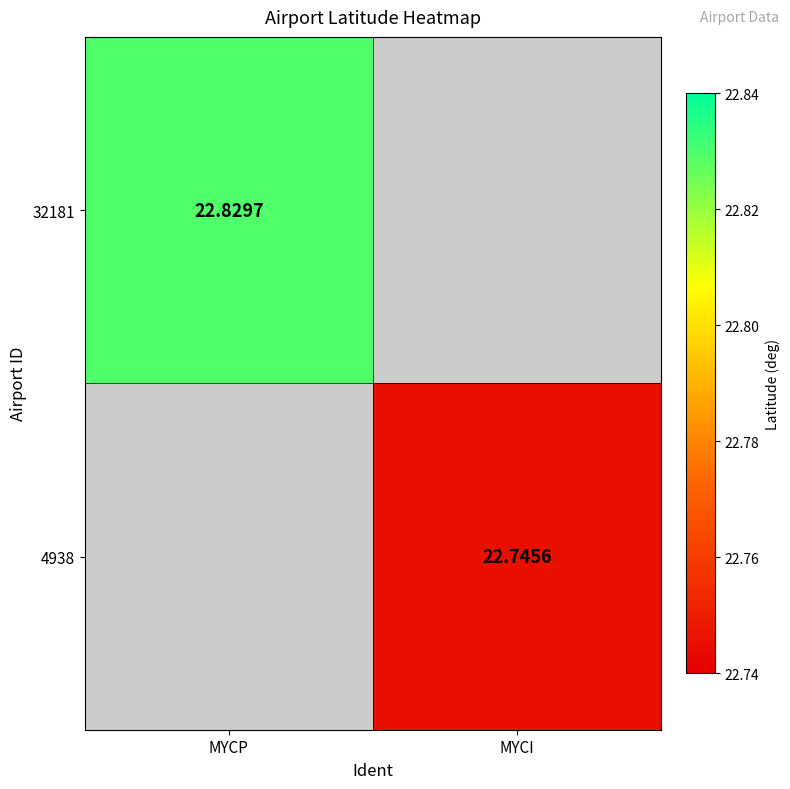

True or false: 4938 has a value of 9.3 at MYCP.

False